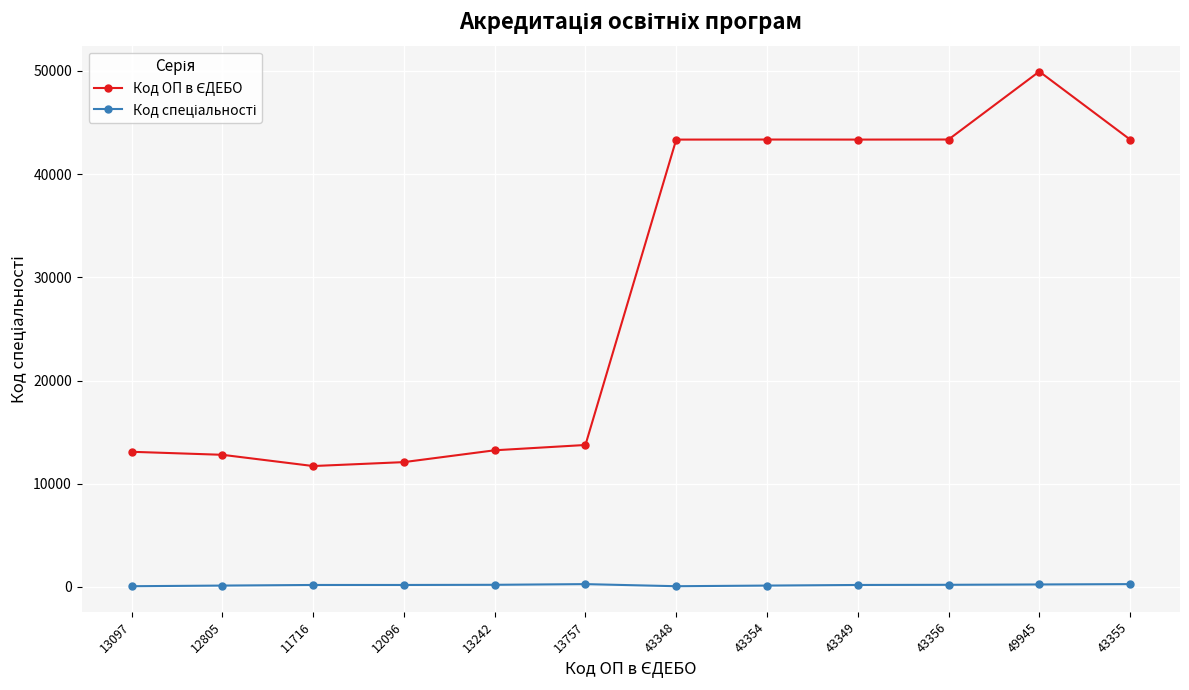

At which category is the sum across all series the highest?

49945